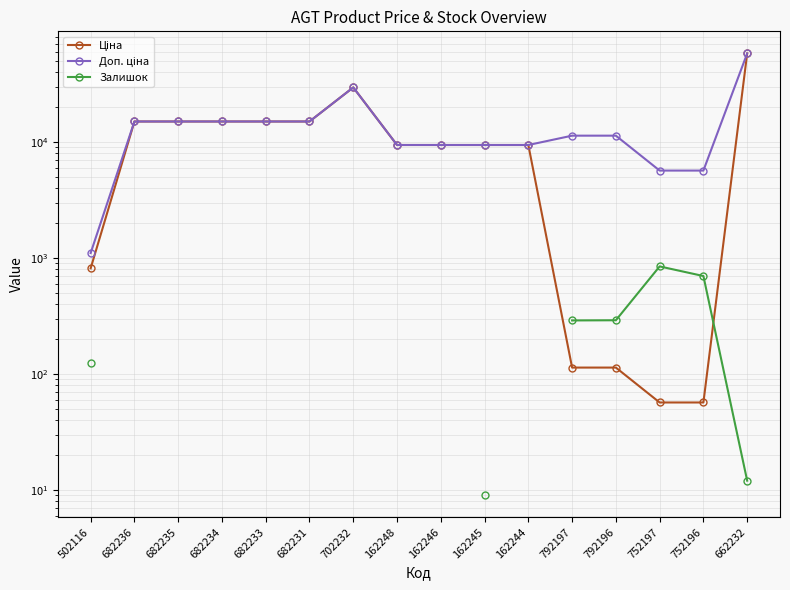

What position from the left is 662232?

16